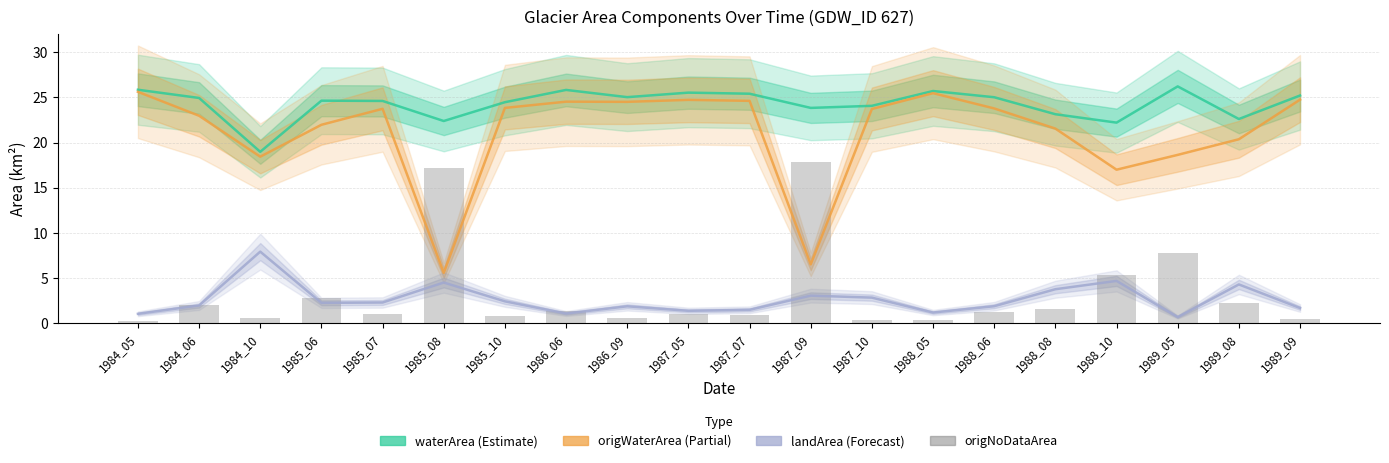

At which label is landArea closest to 4?

1988_08